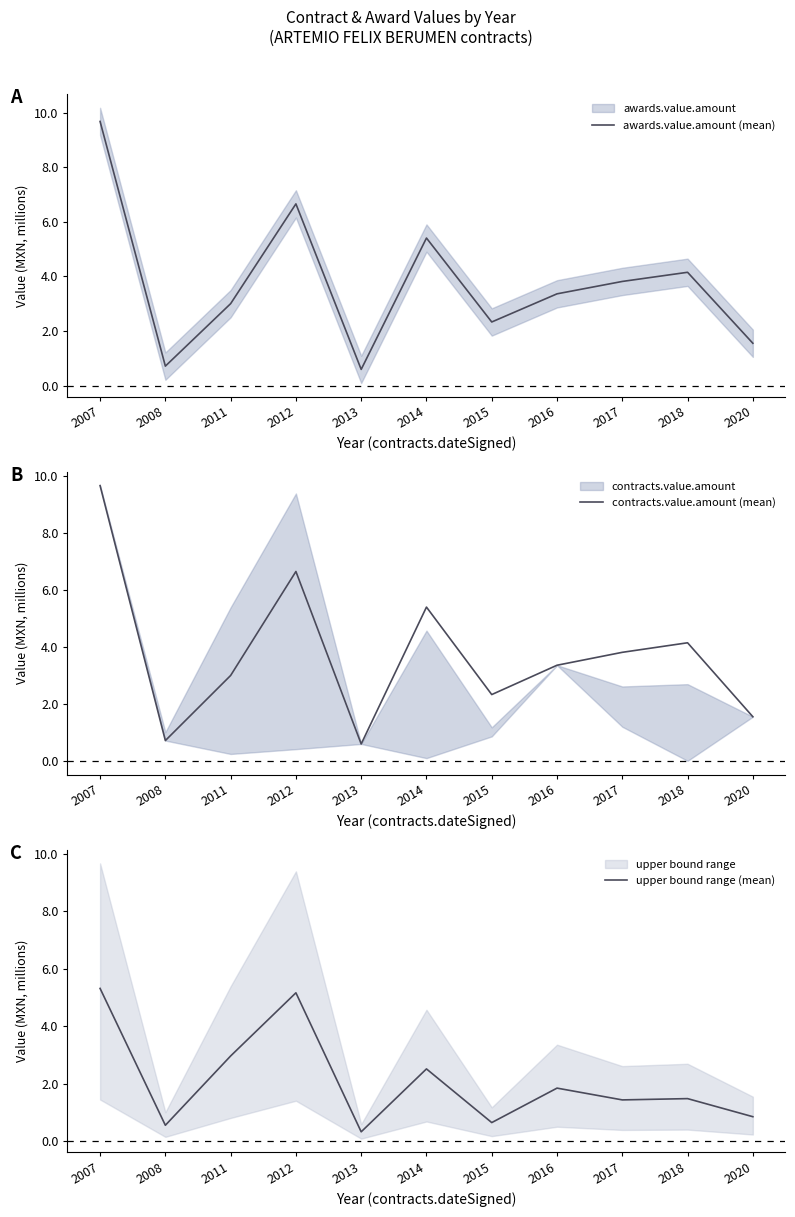

Where is contracts.value.amount (mean) nearest to the value 5?

2014